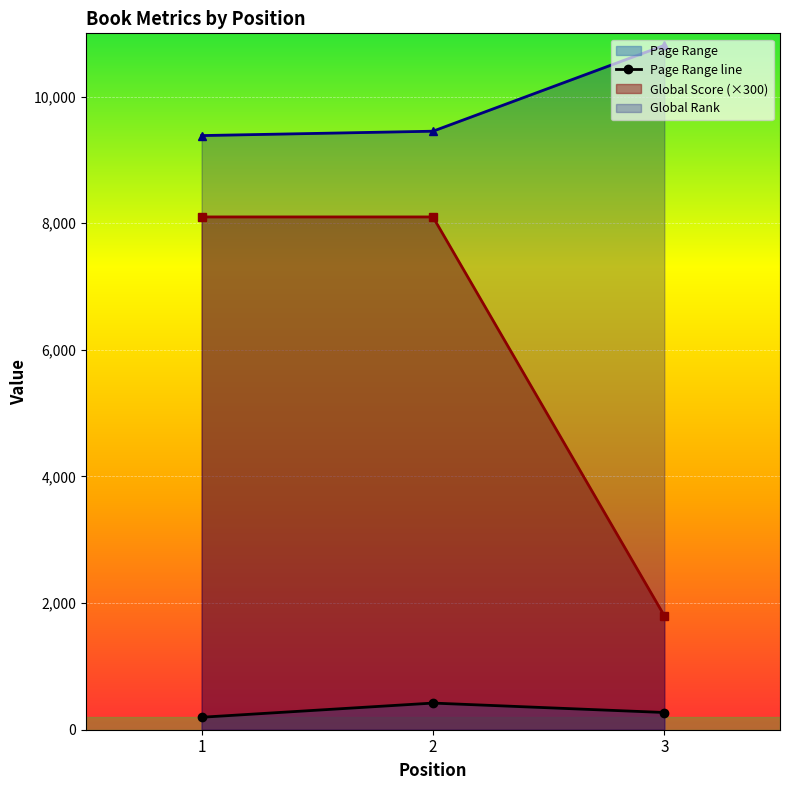

Between 2 and 3, which series saw the biggest shift?

Global Score (×300)